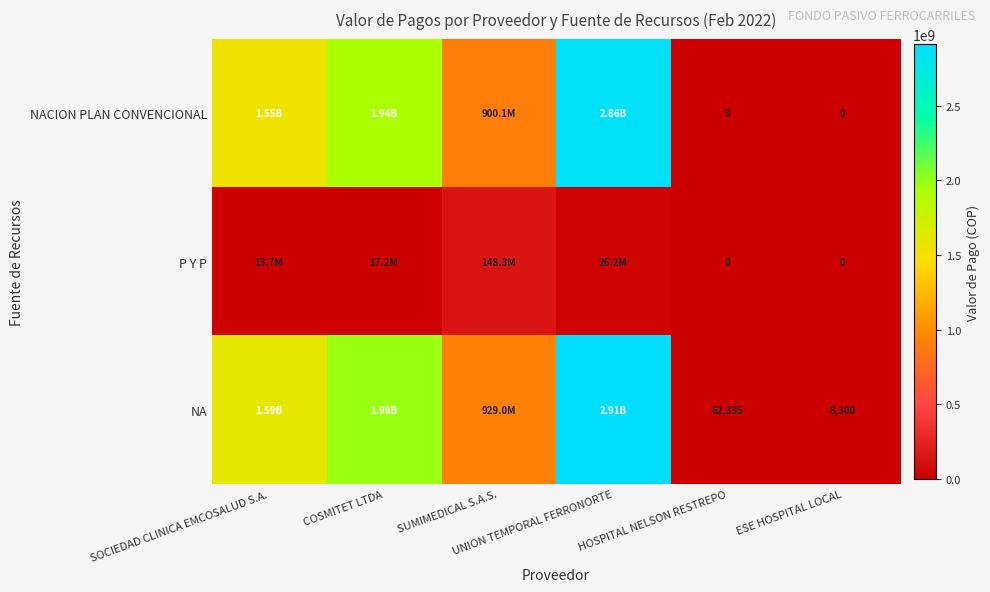

What is the difference between the second highest and minimum values in the P Y P series?

26153911